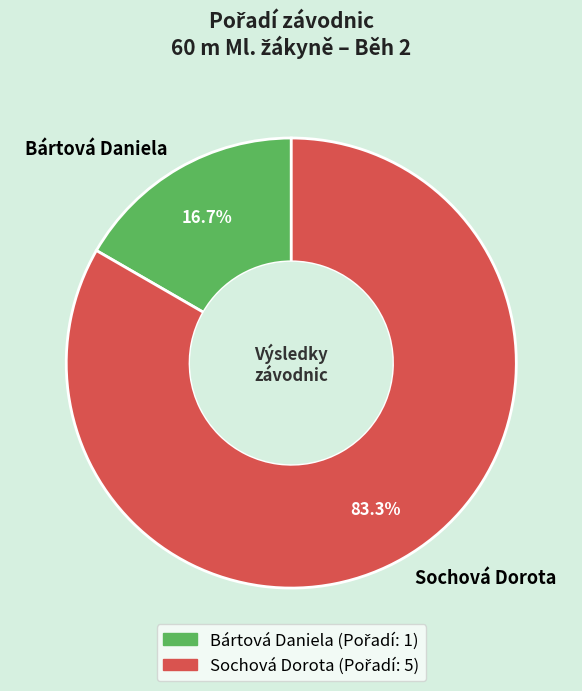

Combined, what portion of the pie is Bártová Daniela and Sochová Dorota?

100.0%